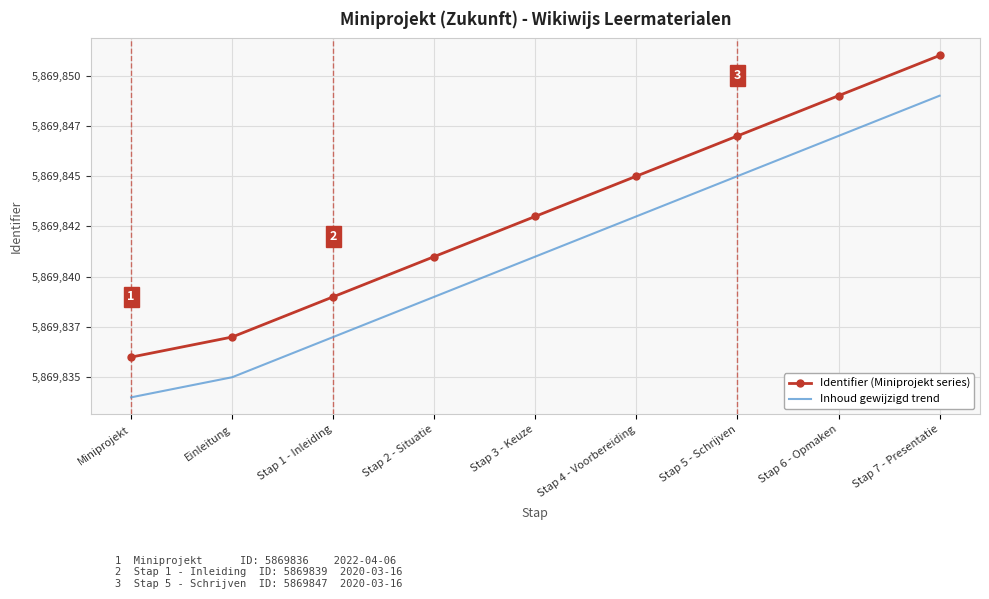

At how many categories does at least one series exceed 5869850?

1